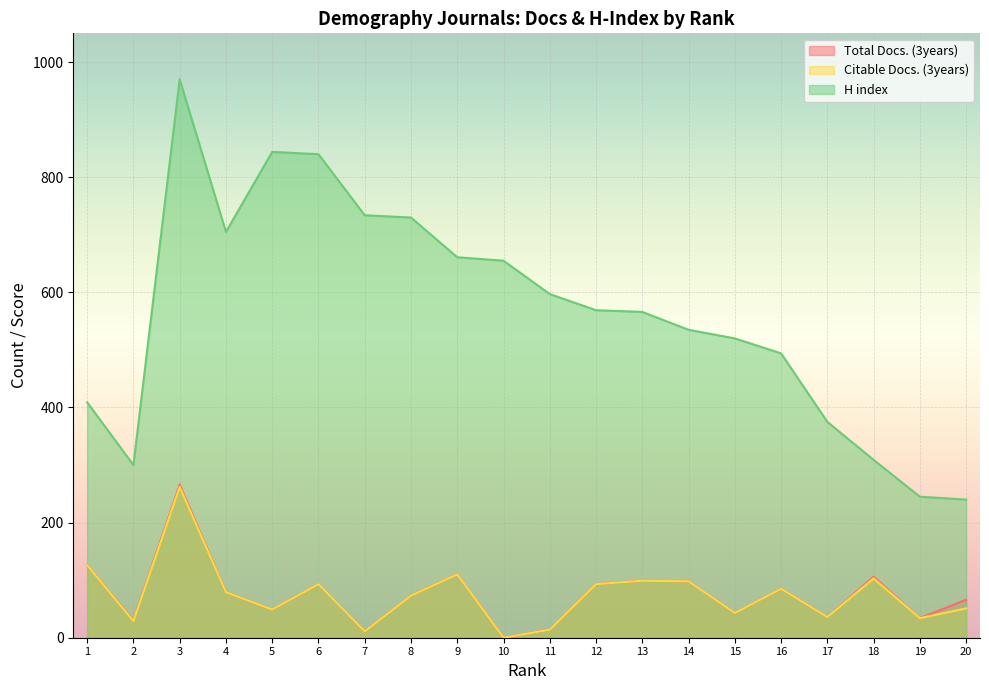

At which label does Total Docs. (3years) first exceed 79?

1